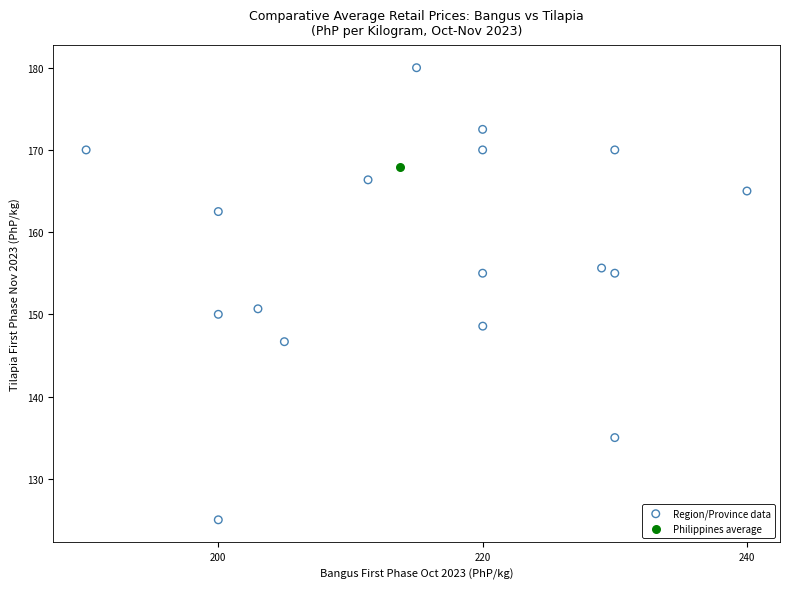

What are all the series names shown in the legend?

Region/Province data, Philippines average